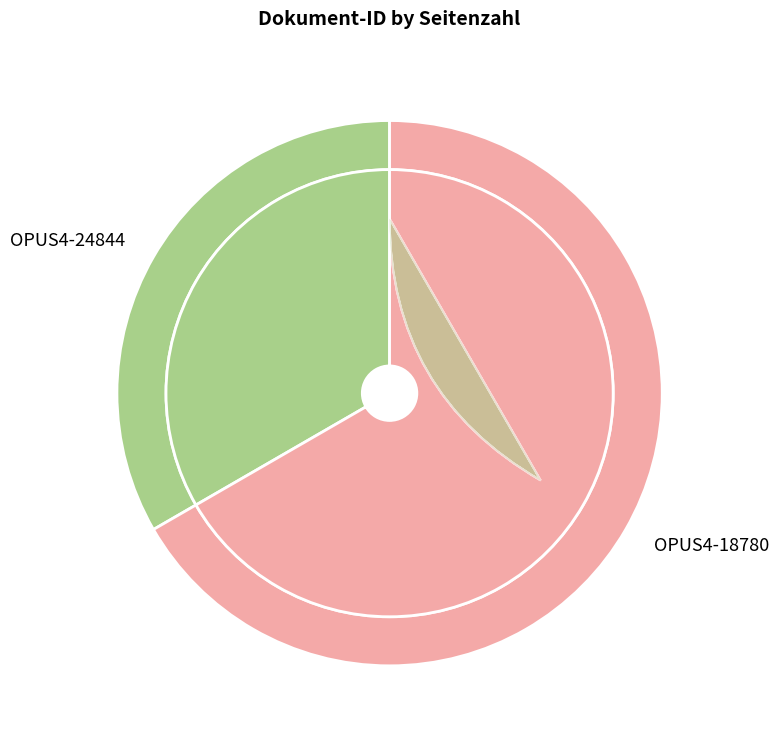

To the nearest percent, what is the combined percentage of OPUS4-18780 and OPUS4-24844?

100%